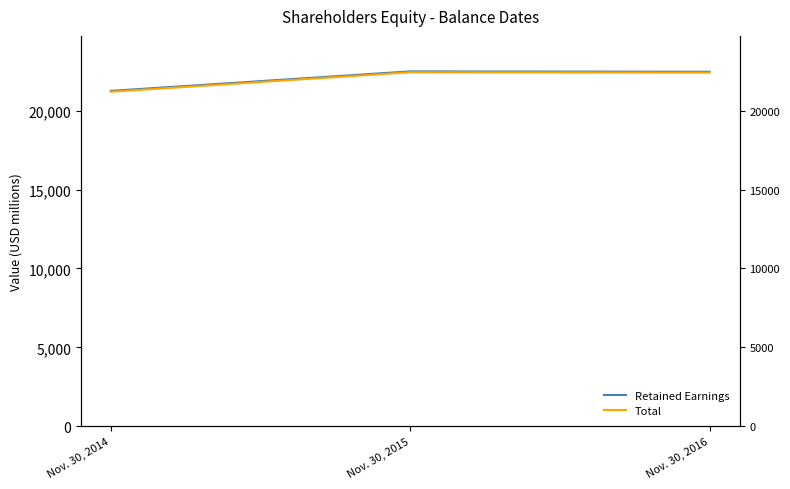

At which label does Retained Earnings first exceed 22469?

Nov. 30, 2015